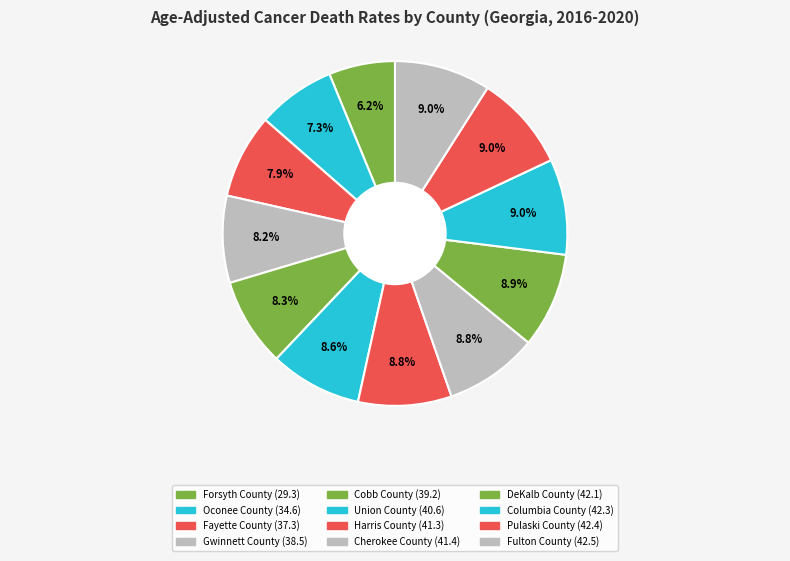

Is there a majority slice in this chart?

No